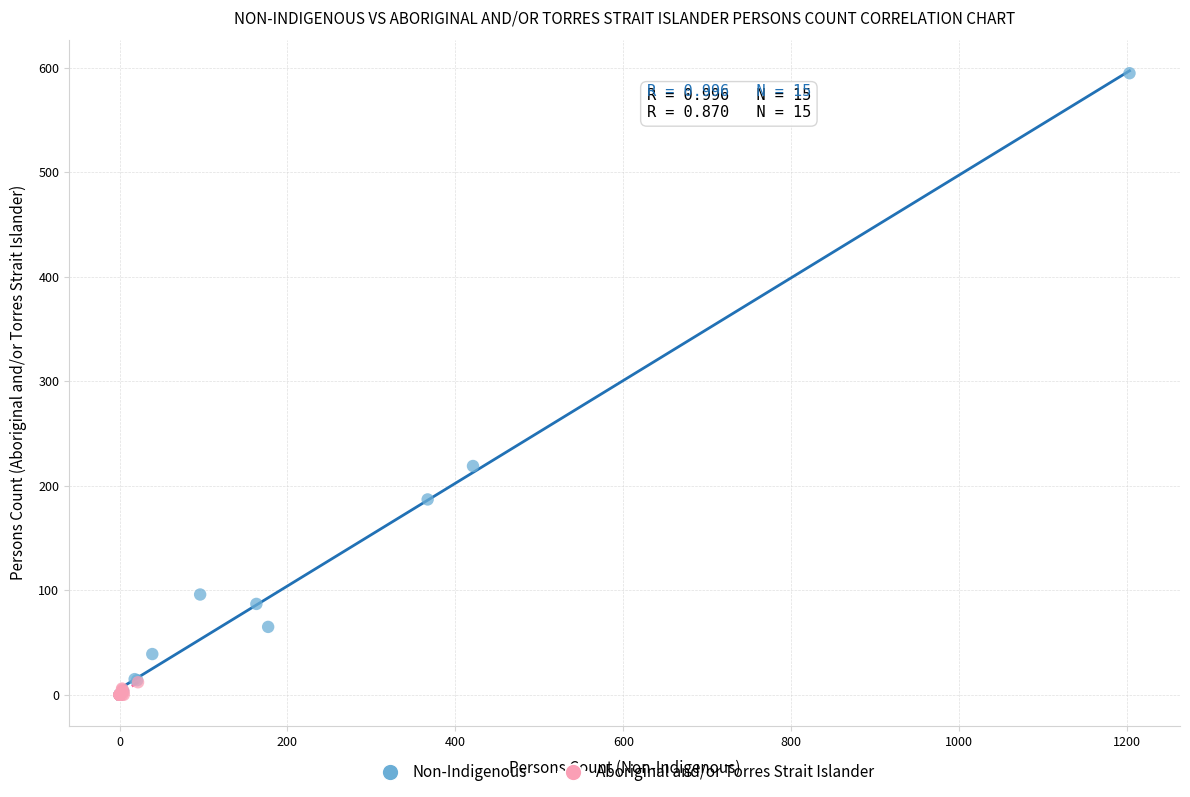

Which series has the widest spread of Y values?

Non-Indigenous